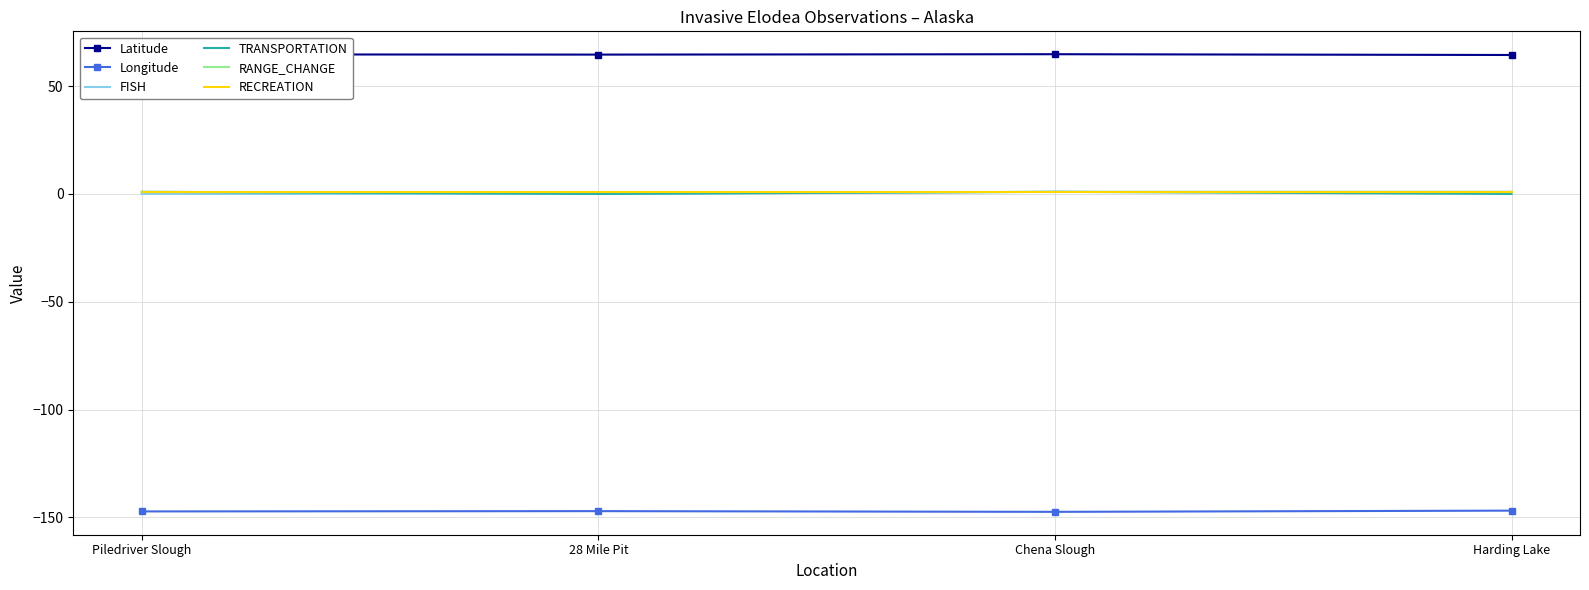

What are all the series names shown in the legend?

Latitude, Longitude, FISH, TRANSPORTATION, RANGE_CHANGE, RECREATION